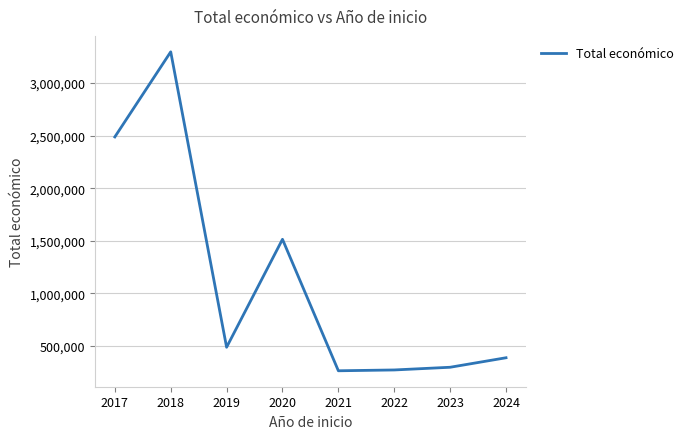

What is the change in value from 2018 to 2022?

-3025670.9